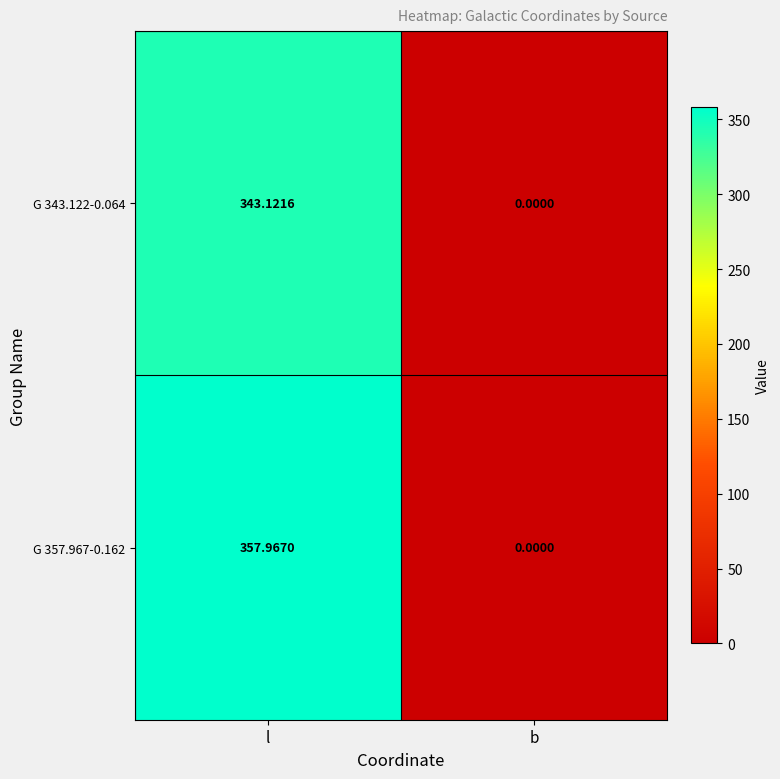

Which label corresponds to the largest value in the chart?

l